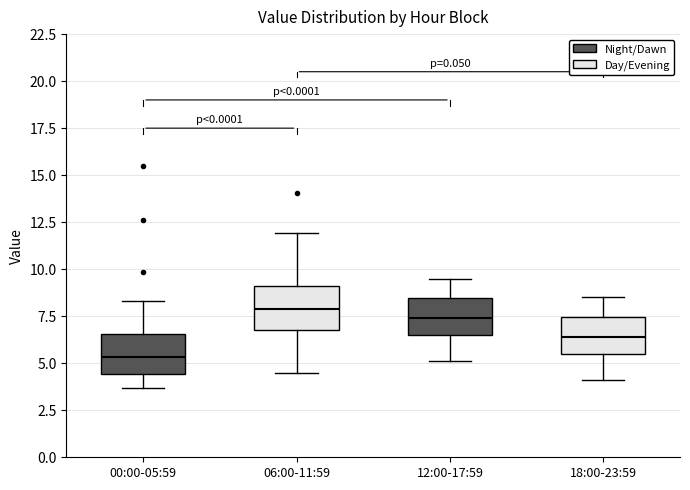

Reading left to right, transcribe this box plot: for each box, give where its median line is, the range the box spans, and where its two whiskers end, as read against the y-axis. The values are not printed on the chart, so give them approximately, as read against the axis.

00:00-05:59: median 5.5, box 4.5 to 6.5, whiskers 3.5 to 8.5
06:00-11:59: median 8.0, box 7.0 to 9.0, whiskers 4.5 to 12.0
12:00-17:59: median 7.5, box 6.5 to 8.5, whiskers 5.0 to 9.5
18:00-23:59: median 6.5, box 5.5 to 7.5, whiskers 4.0 to 8.5